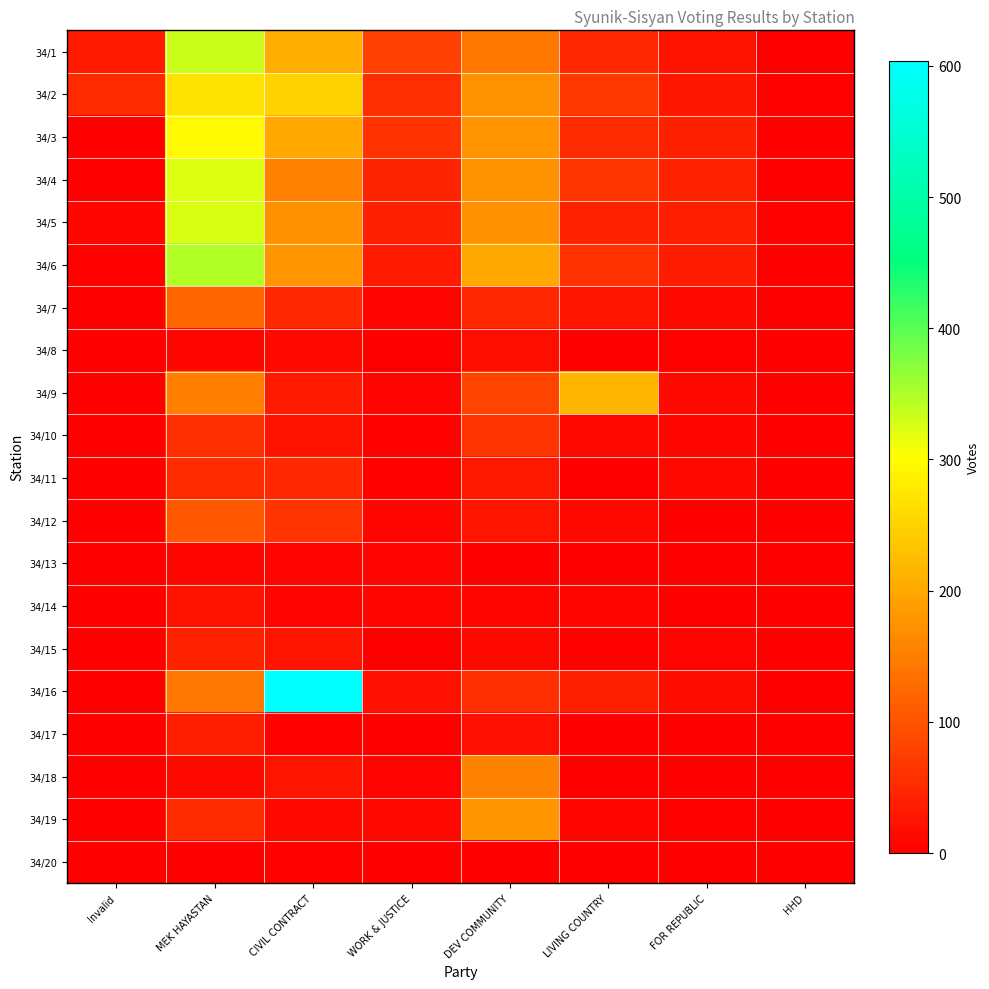

Reading left to right, extract all data points from this chart.

34/1: Invalid=32	MEK HAYASTAN=334	CIVIL CONTRACT=207	WORK & JUSTICE=76	DEV COMMUNITY=144	LIVING COUNTRY=49	FOR REPUBLIC=22	HHD=2
34/2: Invalid=50	MEK HAYASTAN=270	CIVIL CONTRACT=248	WORK & JUSTICE=55	DEV COMMUNITY=174	LIVING COUNTRY=67	FOR REPUBLIC=26	HHD=4
34/3: Invalid=2	MEK HAYASTAN=296	CIVIL CONTRACT=199	WORK & JUSTICE=61	DEV COMMUNITY=176	LIVING COUNTRY=51	FOR REPUBLIC=38	HHD=0
34/4: Invalid=1	MEK HAYASTAN=321	CIVIL CONTRACT=156	WORK & JUSTICE=43	DEV COMMUNITY=173	LIVING COUNTRY=64	FOR REPUBLIC=42	HHD=1
34/5: Invalid=9	MEK HAYASTAN=324	CIVIL CONTRACT=171	WORK & JUSTICE=40	DEV COMMUNITY=170	LIVING COUNTRY=41	FOR REPUBLIC=37	HHD=3
34/6: Invalid=4	MEK HAYASTAN=349	CIVIL CONTRACT=178	WORK & JUSTICE=31	DEV COMMUNITY=199	LIVING COUNTRY=60	FOR REPUBLIC=34	HHD=0
34/7: Invalid=0	MEK HAYASTAN=122	CIVIL CONTRACT=48	WORK & JUSTICE=6	DEV COMMUNITY=45	LIVING COUNTRY=25	FOR REPUBLIC=10	HHD=0
34/8: Invalid=0	MEK HAYASTAN=9	CIVIL CONTRACT=12	WORK & JUSTICE=1	DEV COMMUNITY=18	LIVING COUNTRY=0	FOR REPUBLIC=4	HHD=1
34/9: Invalid=0	MEK HAYASTAN=150	CIVIL CONTRACT=31	WORK & JUSTICE=5	DEV COMMUNITY=82	LIVING COUNTRY=217	FOR REPUBLIC=12	HHD=0
34/10: Invalid=0	MEK HAYASTAN=56	CIVIL CONTRACT=23	WORK & JUSTICE=4	DEV COMMUNITY=62	LIVING COUNTRY=11	FOR REPUBLIC=9	HHD=0
34/11: Invalid=0	MEK HAYASTAN=50	CIVIL CONTRACT=48	WORK & JUSTICE=3	DEV COMMUNITY=29	LIVING COUNTRY=2	FOR REPUBLIC=12	HHD=0
34/12: Invalid=0	MEK HAYASTAN=105	CIVIL CONTRACT=62	WORK & JUSTICE=8	DEV COMMUNITY=24	LIVING COUNTRY=11	FOR REPUBLIC=1	HHD=0
34/13: Invalid=0	MEK HAYASTAN=9	CIVIL CONTRACT=6	WORK & JUSTICE=7	DEV COMMUNITY=0	LIVING COUNTRY=0	FOR REPUBLIC=1	HHD=0
34/14: Invalid=0	MEK HAYASTAN=23	CIVIL CONTRACT=6	WORK & JUSTICE=8	DEV COMMUNITY=8	LIVING COUNTRY=8	FOR REPUBLIC=1	HHD=0
34/15: Invalid=0	MEK HAYASTAN=41	CIVIL CONTRACT=25	WORK & JUSTICE=0	DEV COMMUNITY=12	LIVING COUNTRY=3	FOR REPUBLIC=7	HHD=0
34/16: Invalid=2	MEK HAYASTAN=140	CIVIL CONTRACT=604	WORK & JUSTICE=19	DEV COMMUNITY=55	LIVING COUNTRY=38	FOR REPUBLIC=15	HHD=1
34/17: Invalid=0	MEK HAYASTAN=37	CIVIL CONTRACT=3	WORK & JUSTICE=2	DEV COMMUNITY=21	LIVING COUNTRY=0	FOR REPUBLIC=0	HHD=1
34/18: Invalid=0	MEK HAYASTAN=10	CIVIL CONTRACT=24	WORK & JUSTICE=5	DEV COMMUNITY=156	LIVING COUNTRY=2	FOR REPUBLIC=0	HHD=0
34/19: Invalid=0	MEK HAYASTAN=50	CIVIL CONTRACT=10	WORK & JUSTICE=11	DEV COMMUNITY=178	LIVING COUNTRY=8	FOR REPUBLIC=4	HHD=0
34/20: Invalid=0	MEK HAYASTAN=2	CIVIL CONTRACT=3	WORK & JUSTICE=0	DEV COMMUNITY=2	LIVING COUNTRY=0	FOR REPUBLIC=1	HHD=0